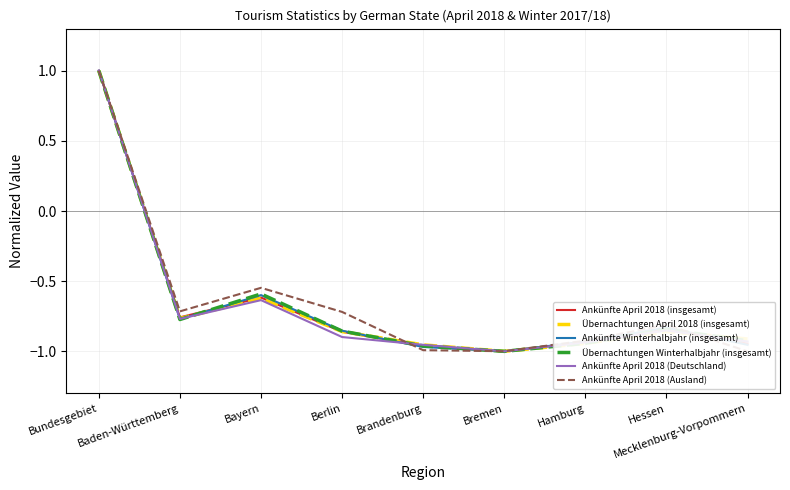

Where is the first local minimum for Ankünfte Winterhalbjahr (insgesamt)?

Baden-Württemberg